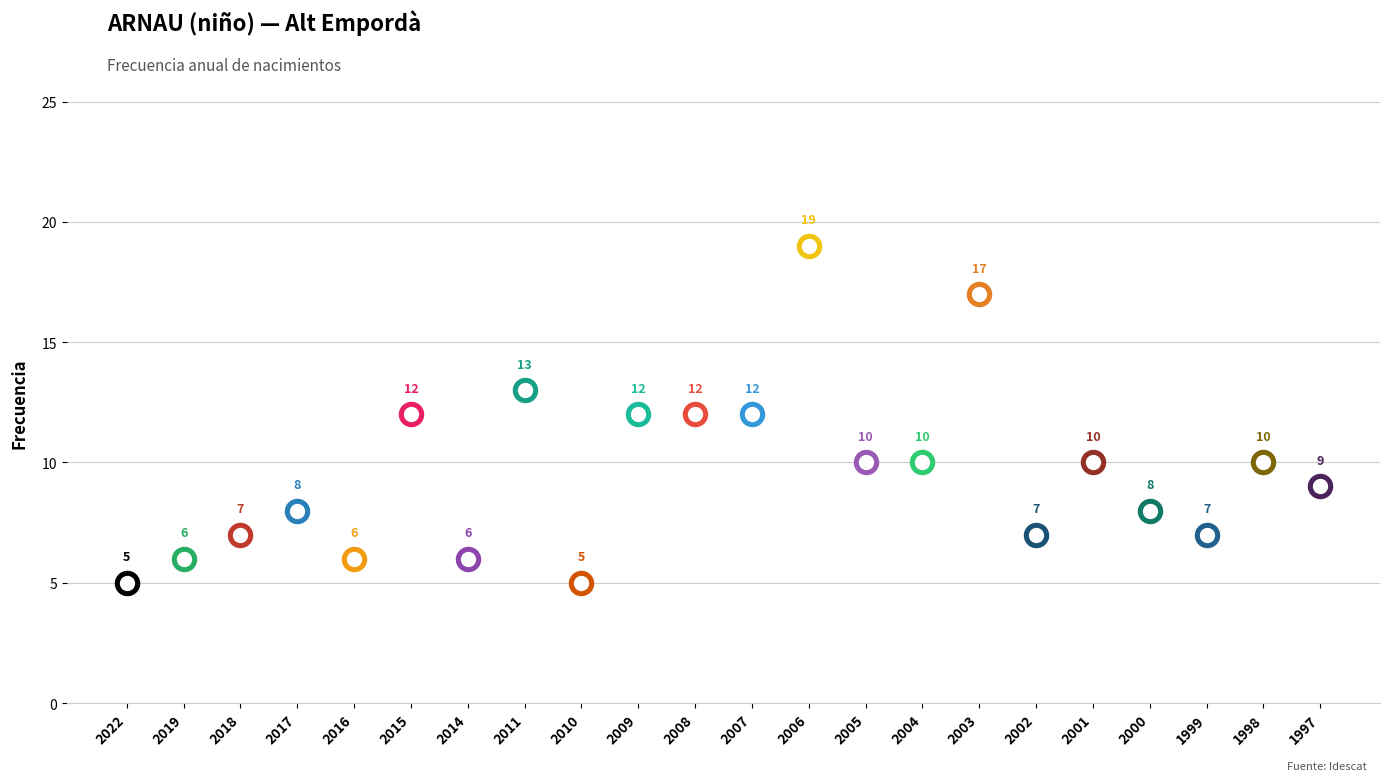

What is the change in value from 2017 to 2014?

-2